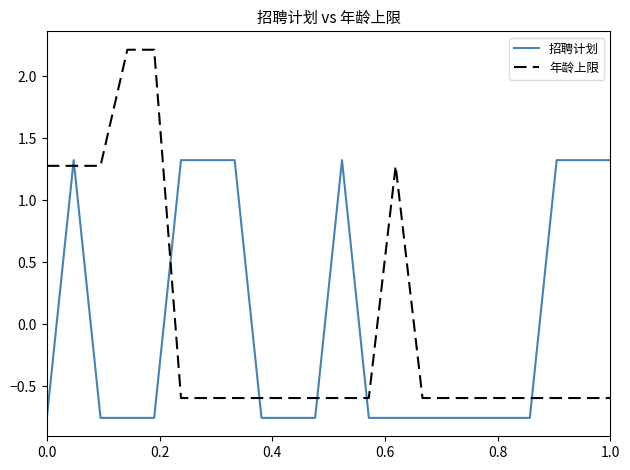

What is the highest value of the 招聘计划 series?

1.3